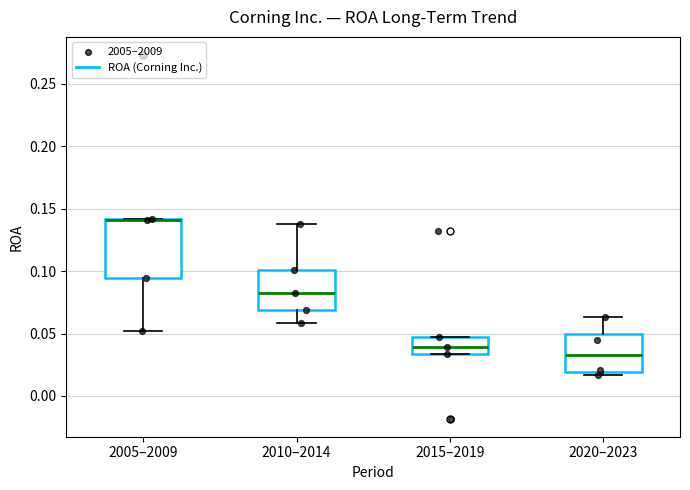

Reading left to right, read every box against the y-axis: the position of its median line, the range the box covers, and the ends of its whiskers. The values are not printed on the chart, so give them approximately, as read against the axis.

2005–2009: median 0.140 (drawn on the box's upper edge), box 0.095 to 0.140, whiskers 0.050 to 0.140
2010–2014: median 0.080, box 0.070 to 0.100, whiskers 0.060 to 0.140
2015–2019: median 0.040, box 0.035 to 0.045, whiskers 0.035 to 0.045
2020–2023: median 0.035, box 0.020 to 0.050, whiskers 0.015 to 0.065